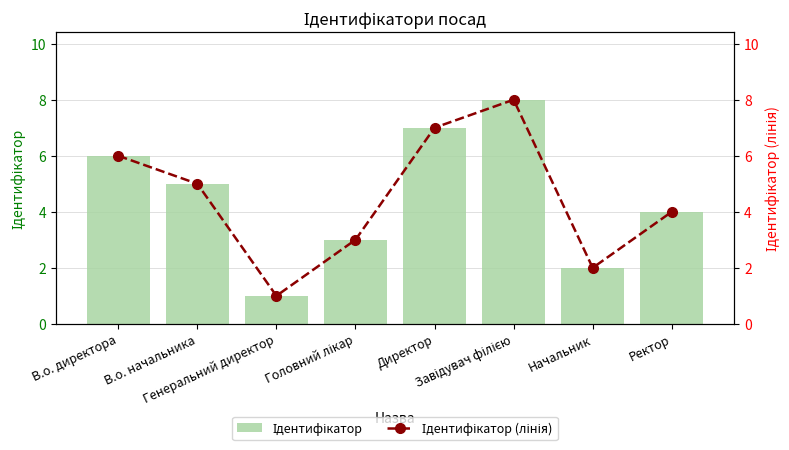

Where does the Ідентифікатор (лінія) series first go above 5?

В.о. директора